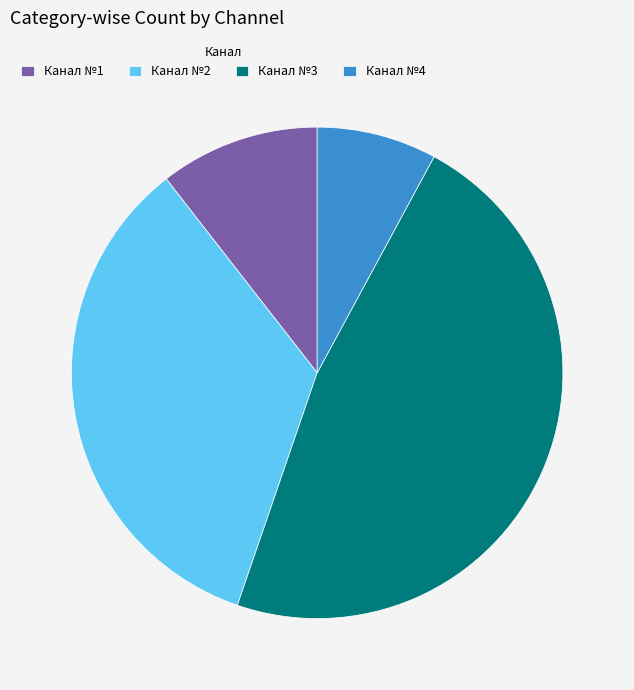

Is it true that Канал №2 is 34% of the pie?

True